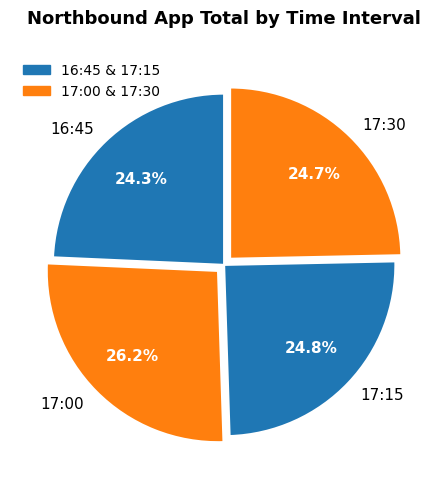

What is the largest slice in the pie chart?

17:00